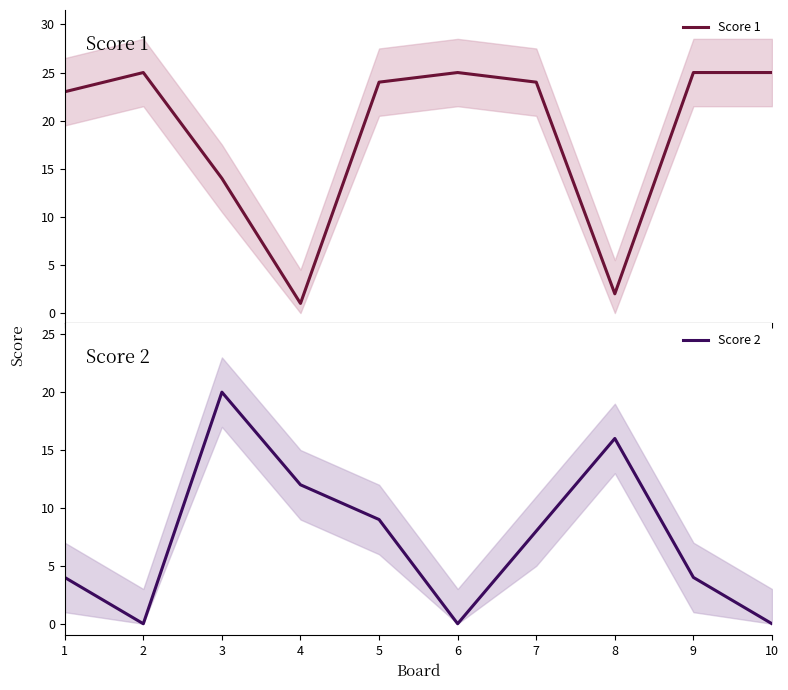

After their last crossing, which series has the higher values: Score 1 or Score 2?

Score 1